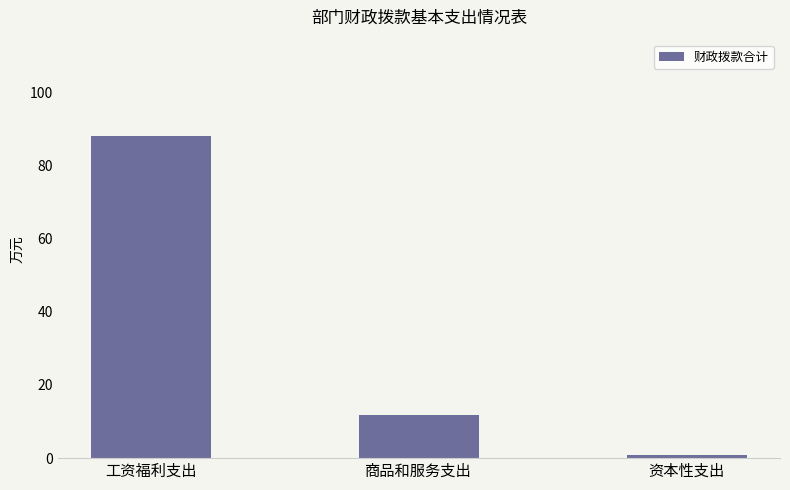

What is the value of the 3rd bar from the left?

0.8